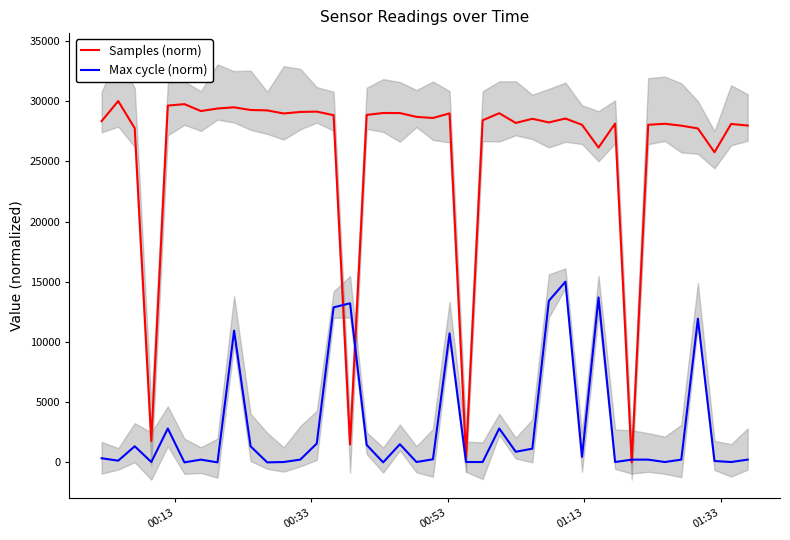

How many data points does each series have?

40